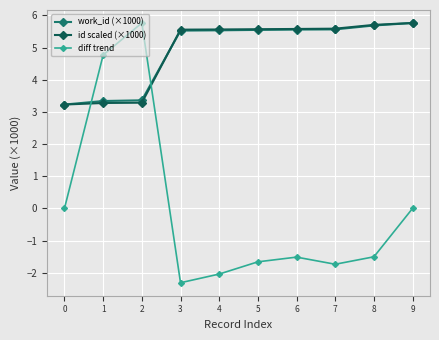

At which category is the sum across all series the highest?

2